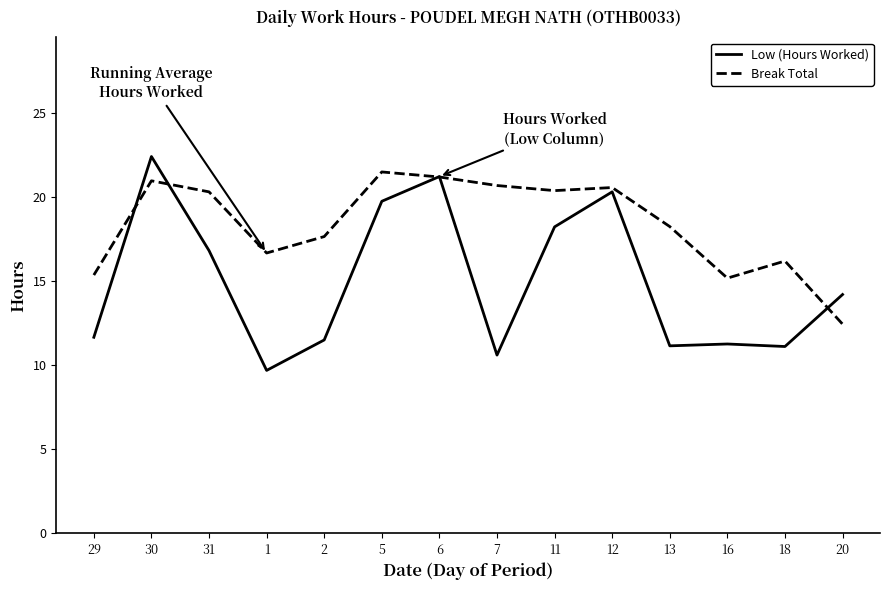

Is it true that Low (Hours Worked) equals 36.3 at 12?

False